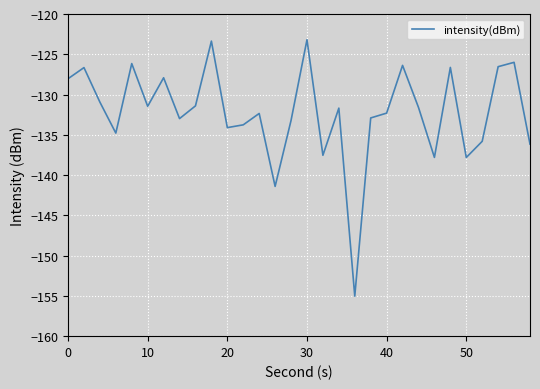

What is the smallest value displayed?

-155.0